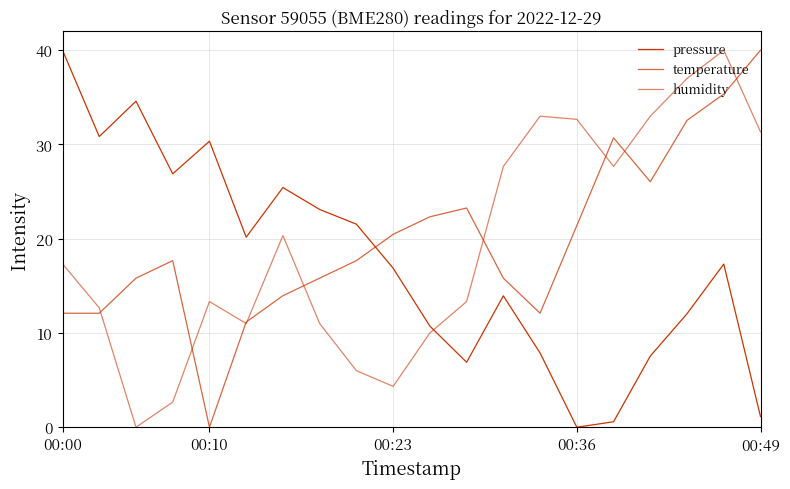

What is the sum of all temperature values?

396.3